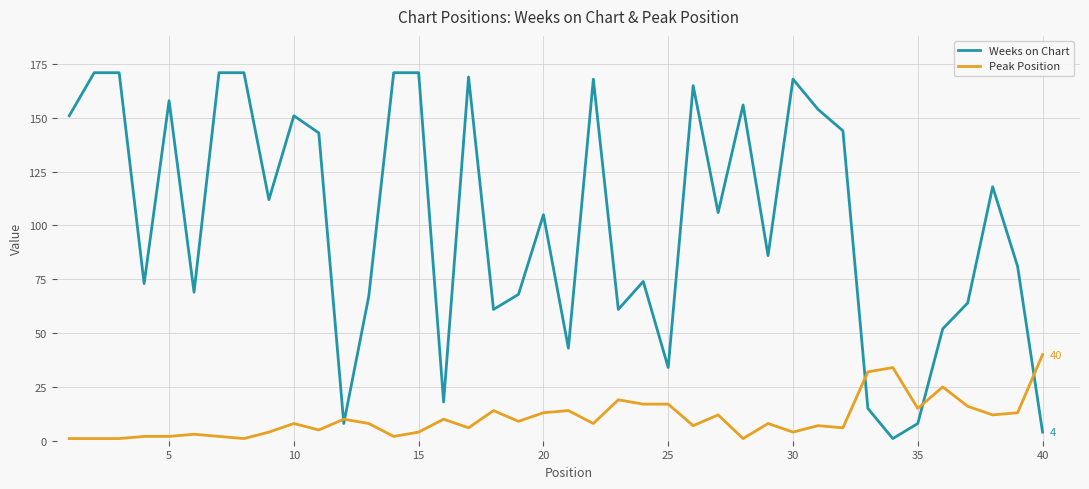

List the series in order of their overall mean, lowest first.

Peak Position, Weeks on Chart